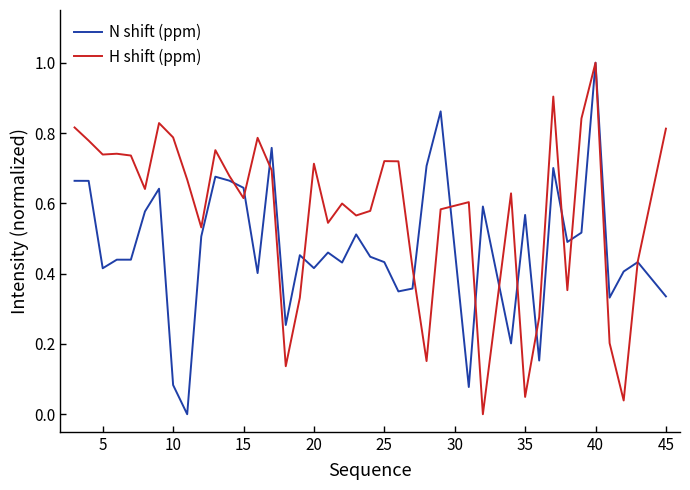

Which series has the largest total across all categories?

H shift (ppm)